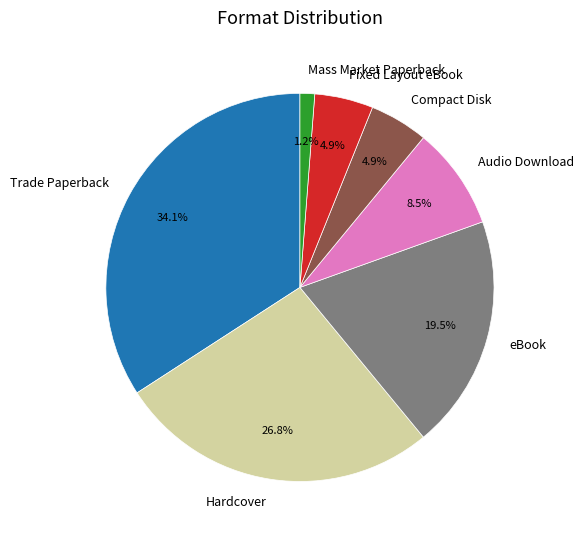

To the nearest percent, what portion does Trade Paperback represent?

34%